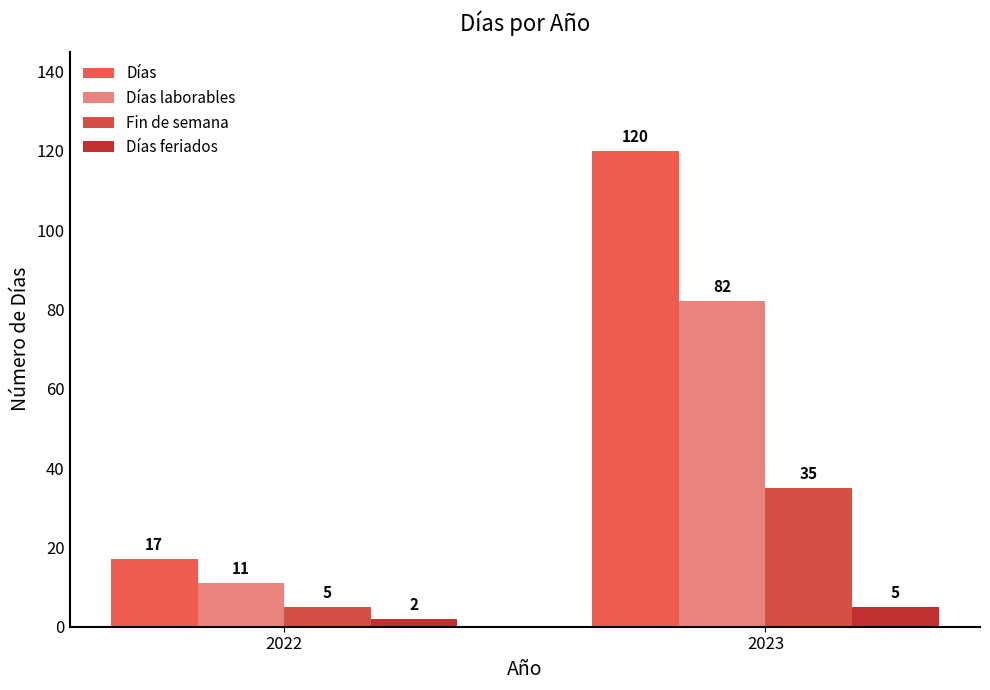

What is the sum of all Fin de semana values?

40